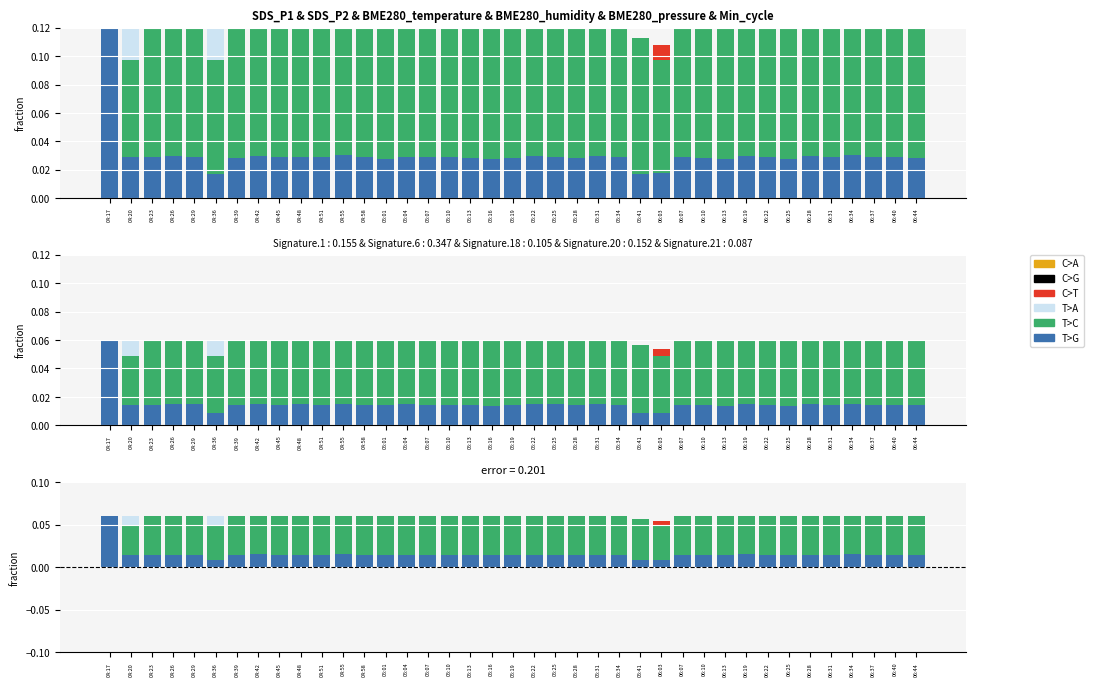

Which series has the widest spread of values?

C>A